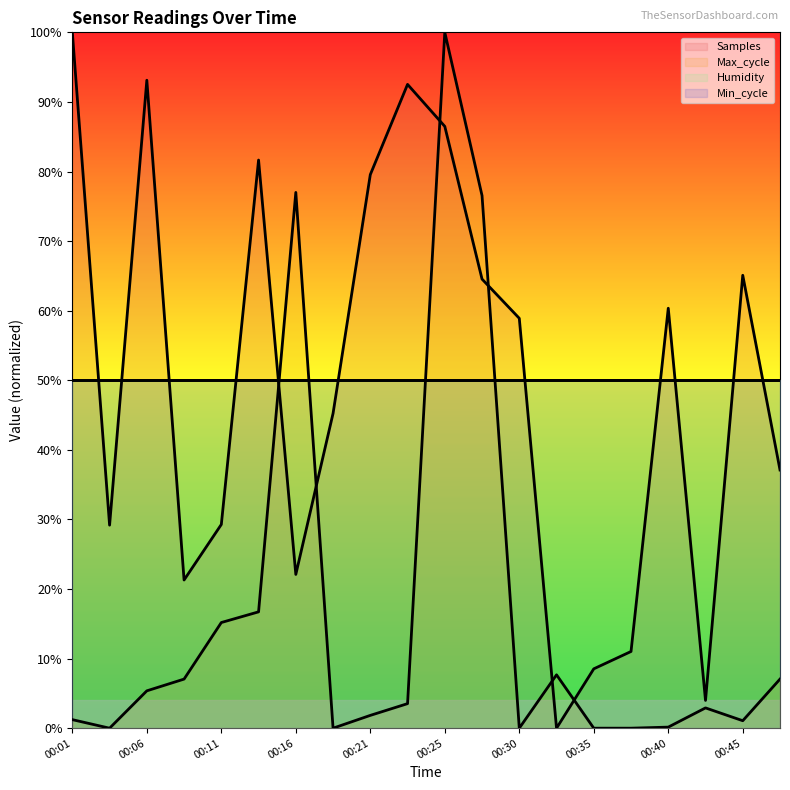

Which series has the largest range (max minus min)?

Samples